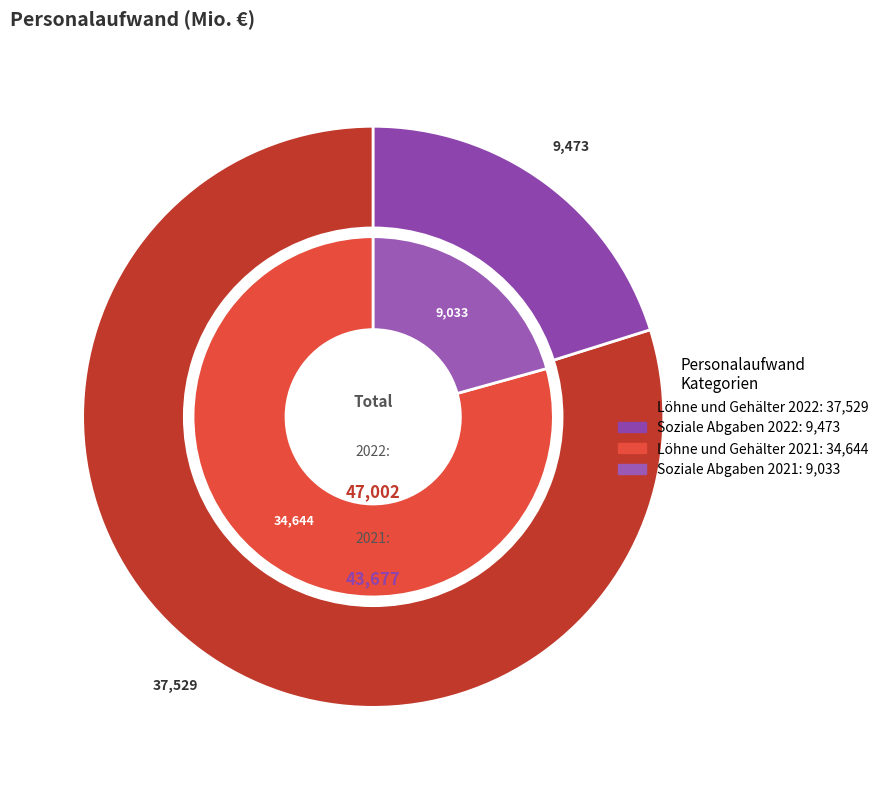

What is the difference between the highest and lowest values at 2021?

25611